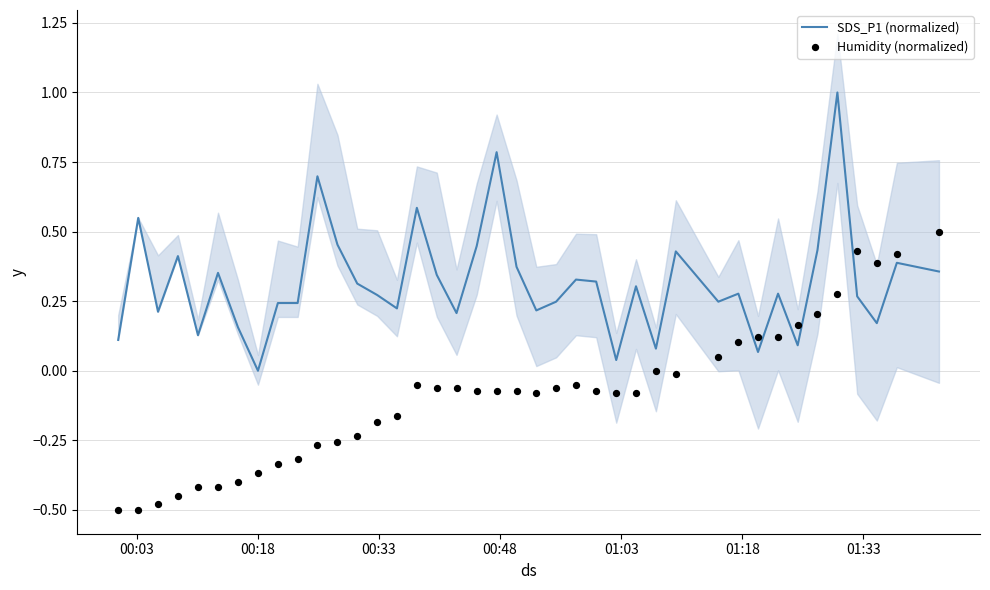

Is the value of SDS_P1 (normalized) at 36 greater than the value of Humidity (normalized) at 00:18?

Yes